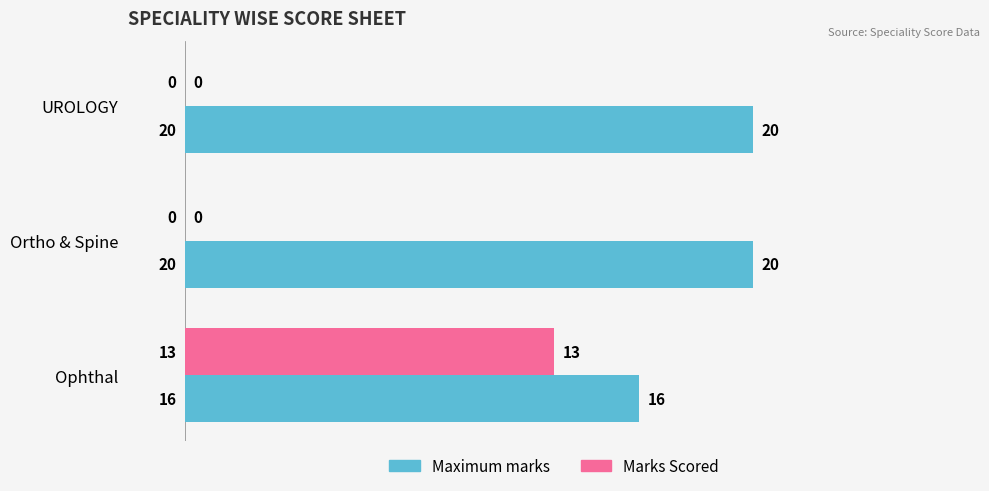

Count the Maximum marks values in the range 16 to 20.

3